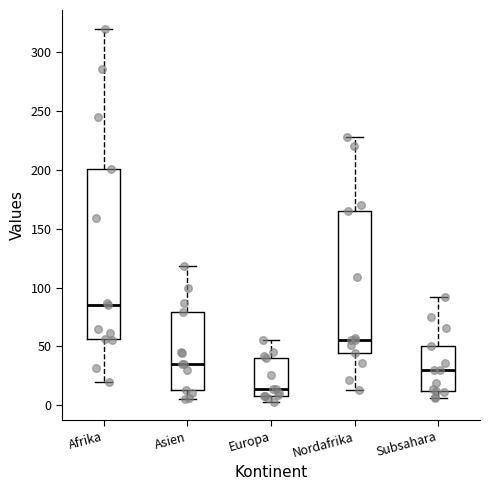

Reading left to right, read every box against the y-axis: the position of its median line, the range the box covers, and the ends of its whiskers. The values are not printed on the chart, so give them approximately, as read against the axis.

Afrika: median 85, box 55 to 200, whiskers 20 to 320
Asien: median 35, box 15 to 80, whiskers 5 to 120
Europa: median 15, box 10 to 40, whiskers 5 to 55
Nordafrika: median 55, box 45 to 165, whiskers 15 to 230
Subsahara: median 30, box 10 to 50, whiskers 5 to 90